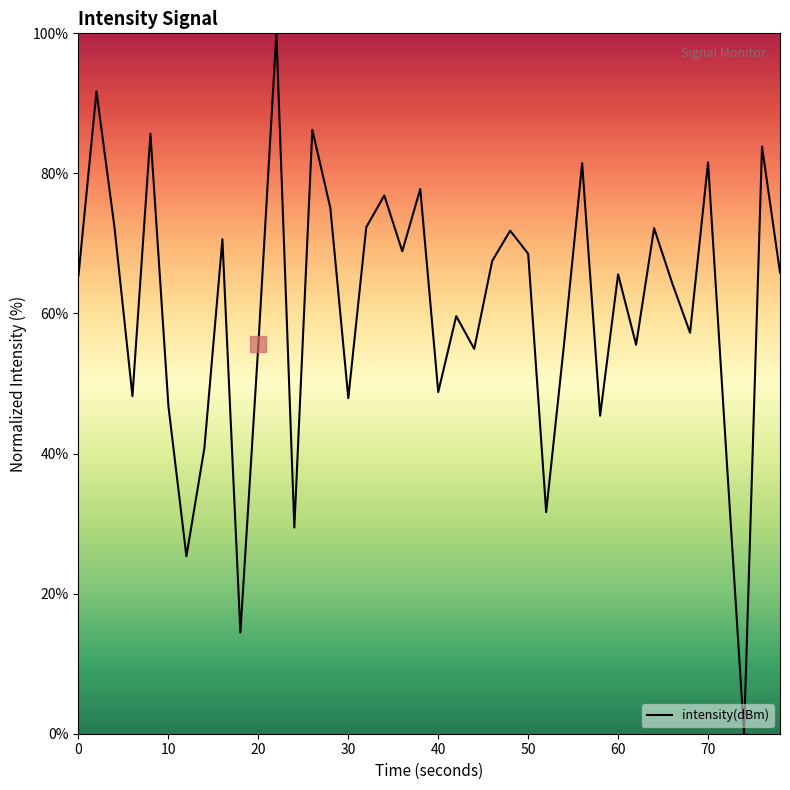

What is the greatest value displayed?

100.0